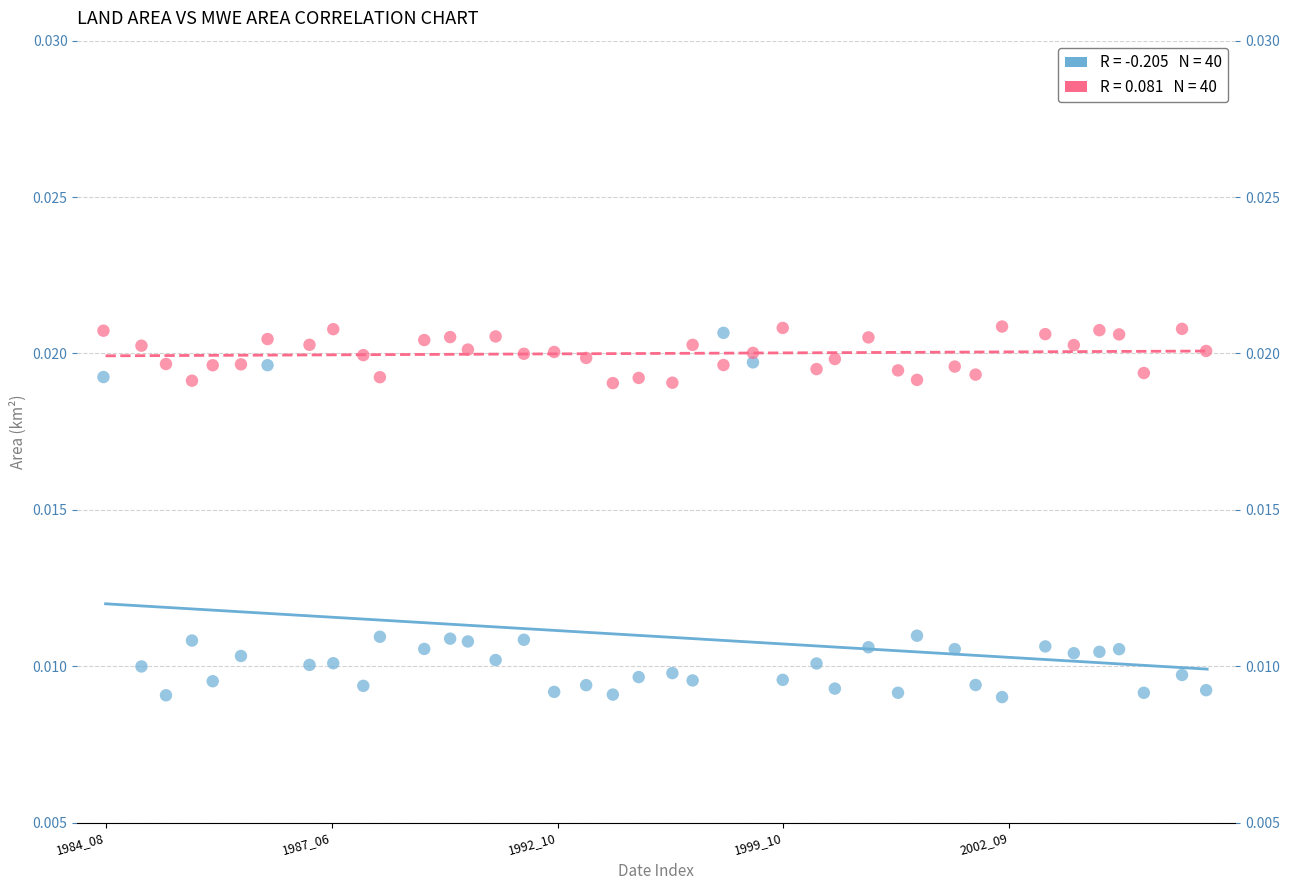

Across all data points, what is the range of X values (max minus min)?

39.0